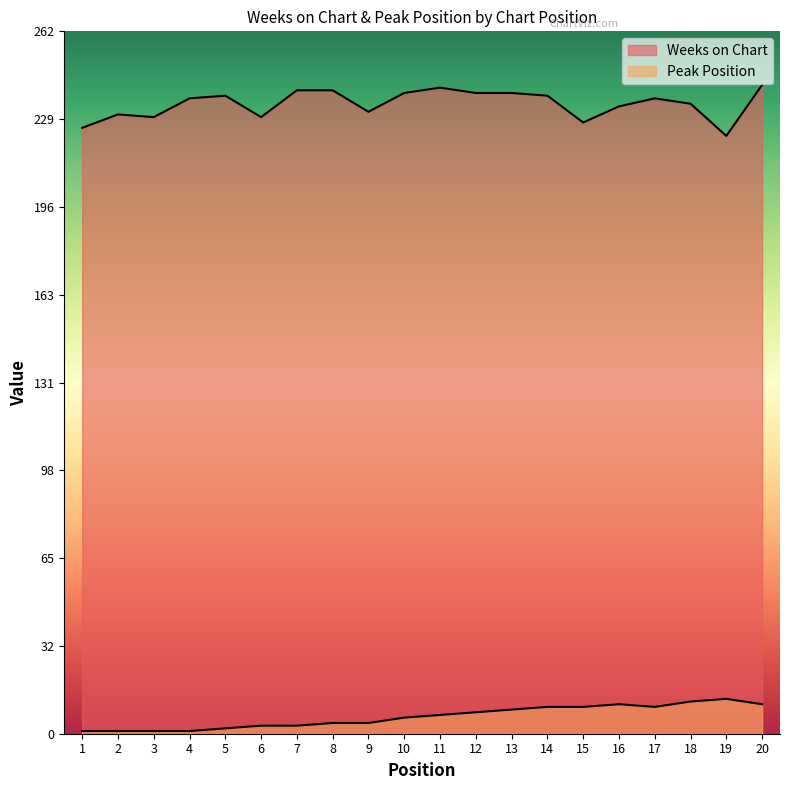

Reading left to right, list all the values displayed in this chart.

Weeks on Chart: 226	231	230	237	238	230	240	240	232	239	241	239	239	238	228	234	237	235	223	242
Peak Position: 1	1	1	1	2	3	3	4	4	6	7	8	9	10	10	11	10	12	13	11